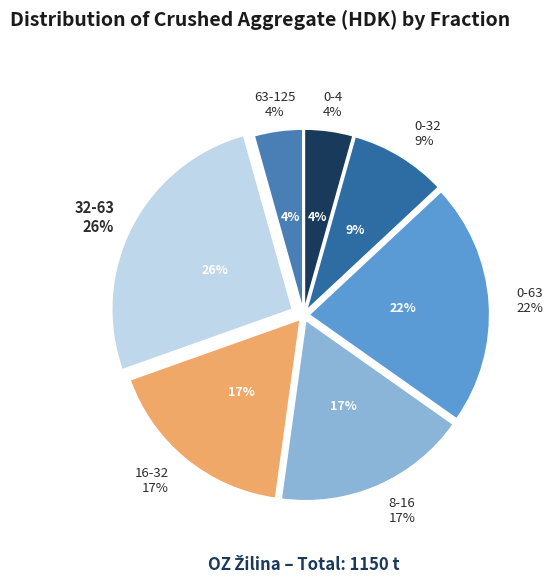

Which category has the biggest portion of the pie?

32-63